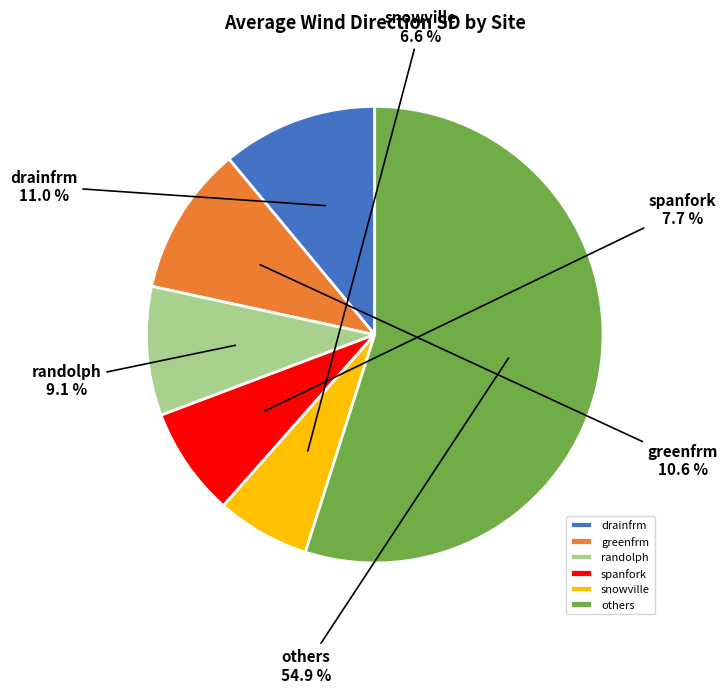

Does any single category account for the majority?

Yes